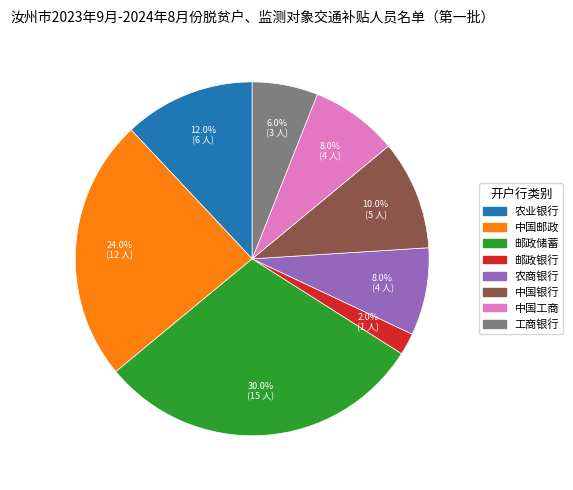

How many slices are in this pie chart?

8